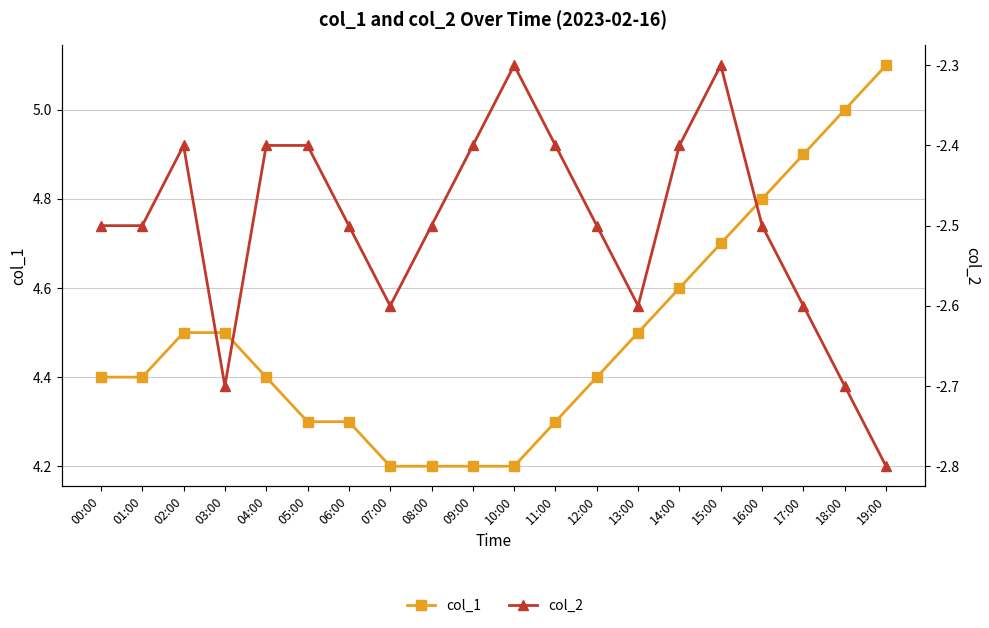

At which label is col_1 closest to 4?

07:00